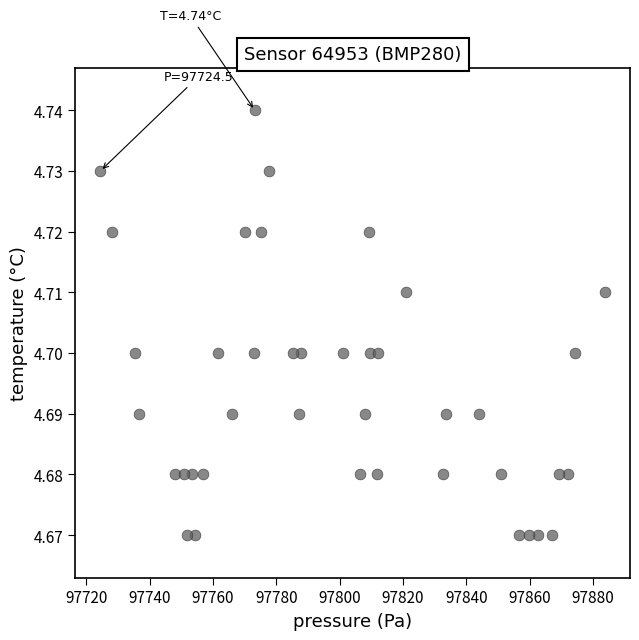

What is the range of X values (max minus min)?

159.2